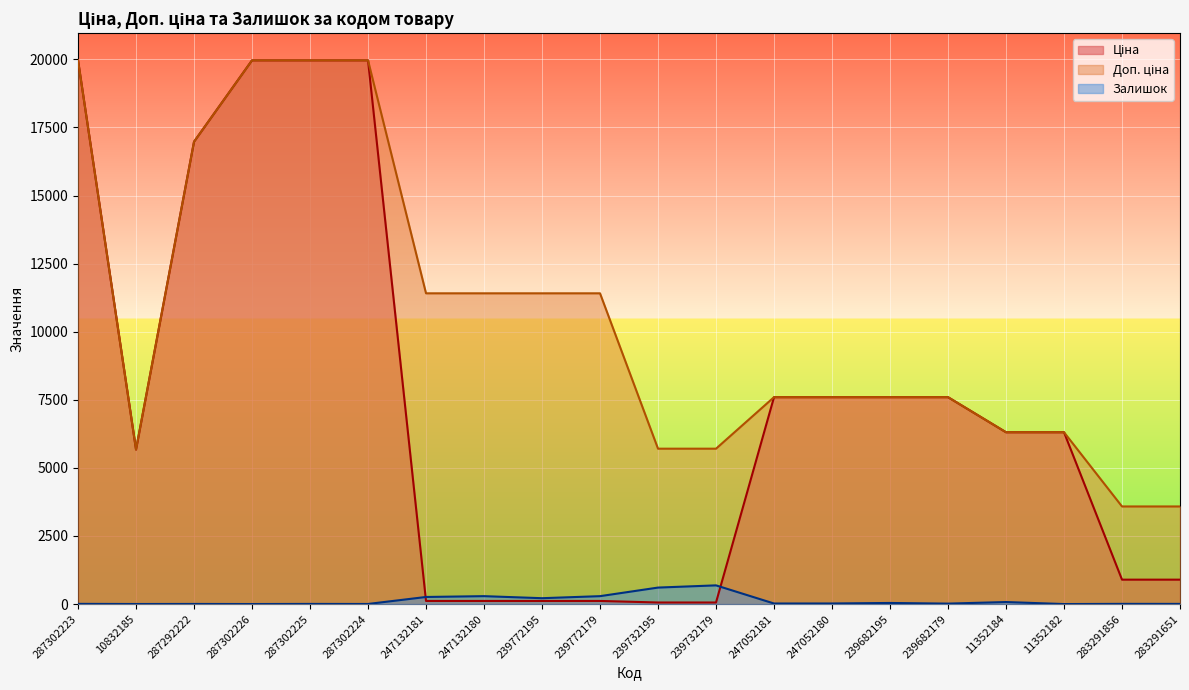

What position from the right is 239732179?

9